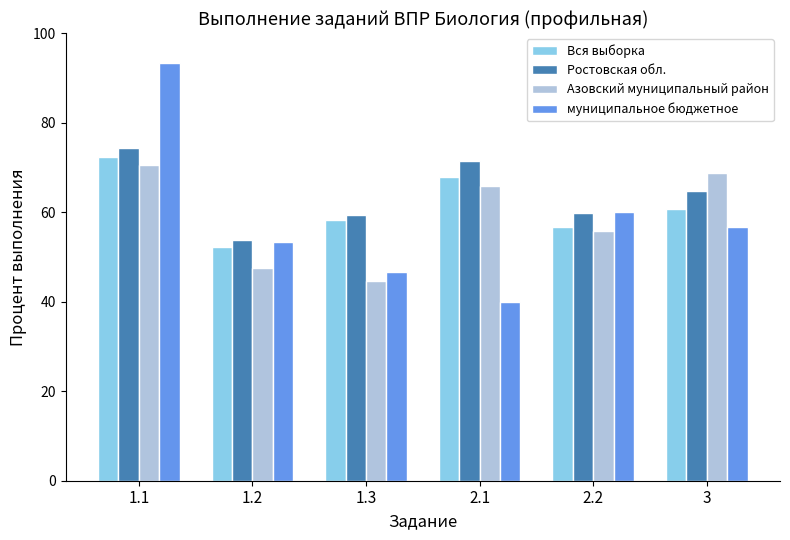

Does the chart contain stacked bars?

No